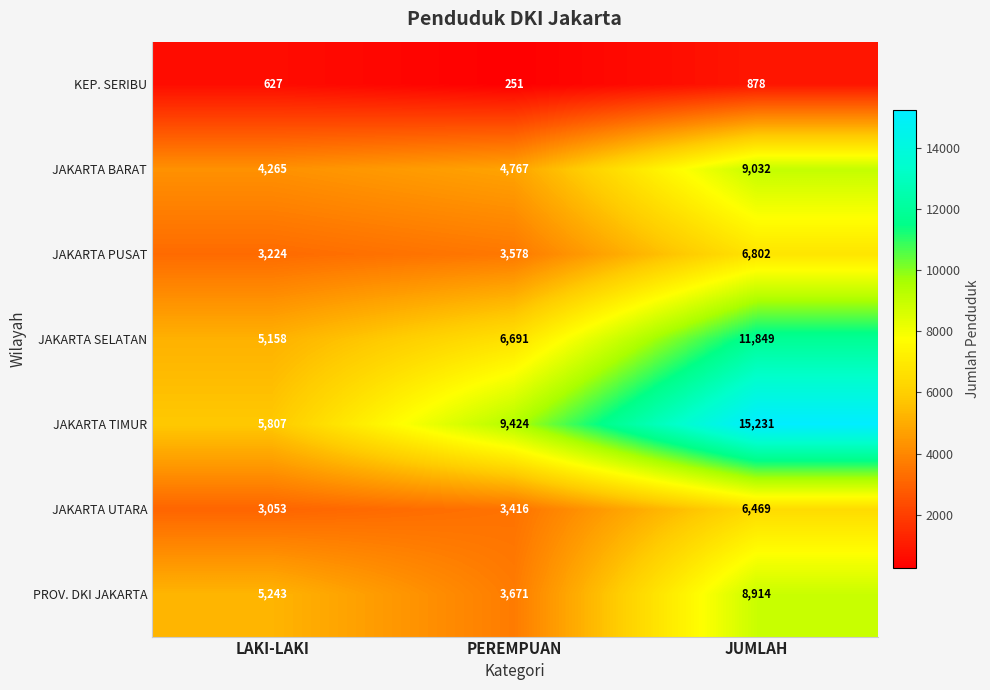

What is the total value across all series at JUMLAH?

59175